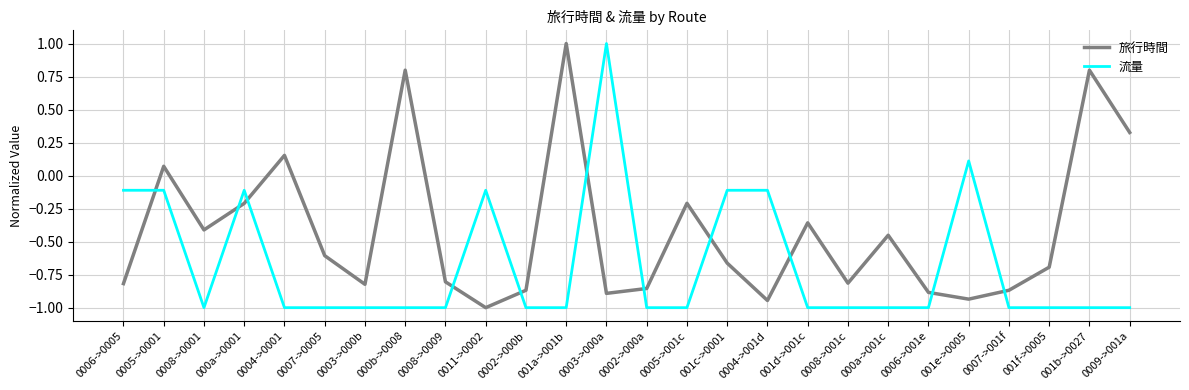

Which category has the highest value in the 旅行時間 series?

001a->001b